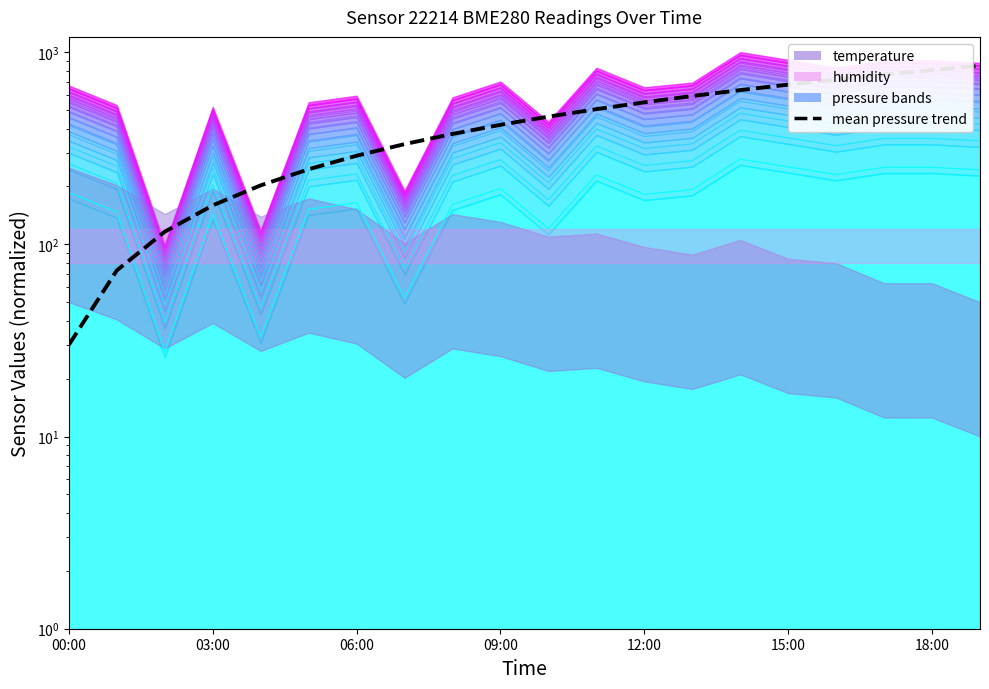

True or false: the data shows 245.8 at 15:00.

True